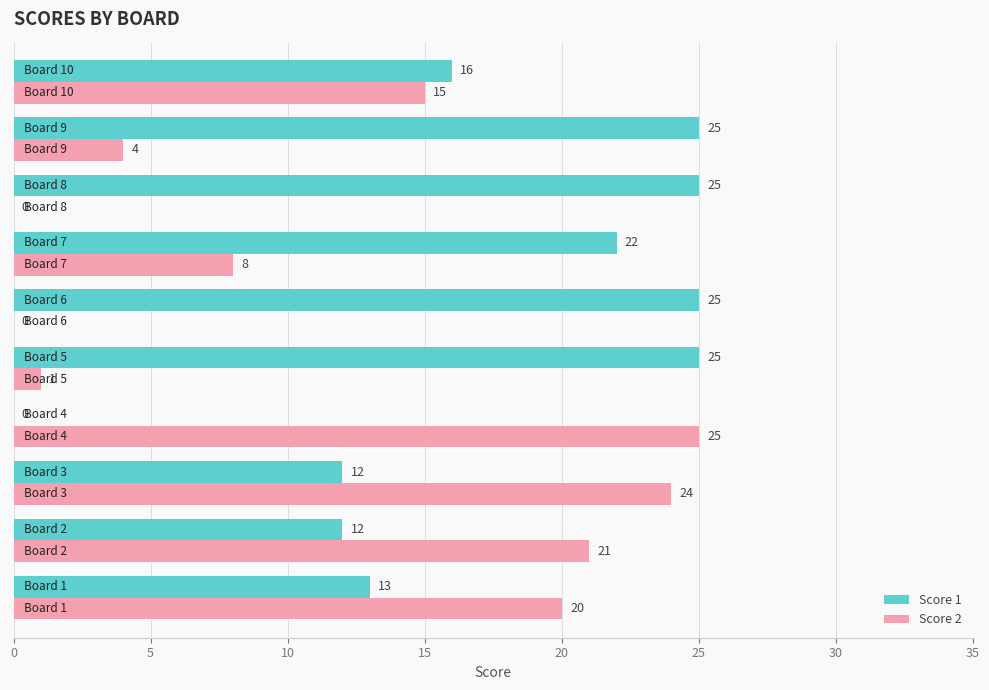

What is the highest value of the Score 1 series?

25